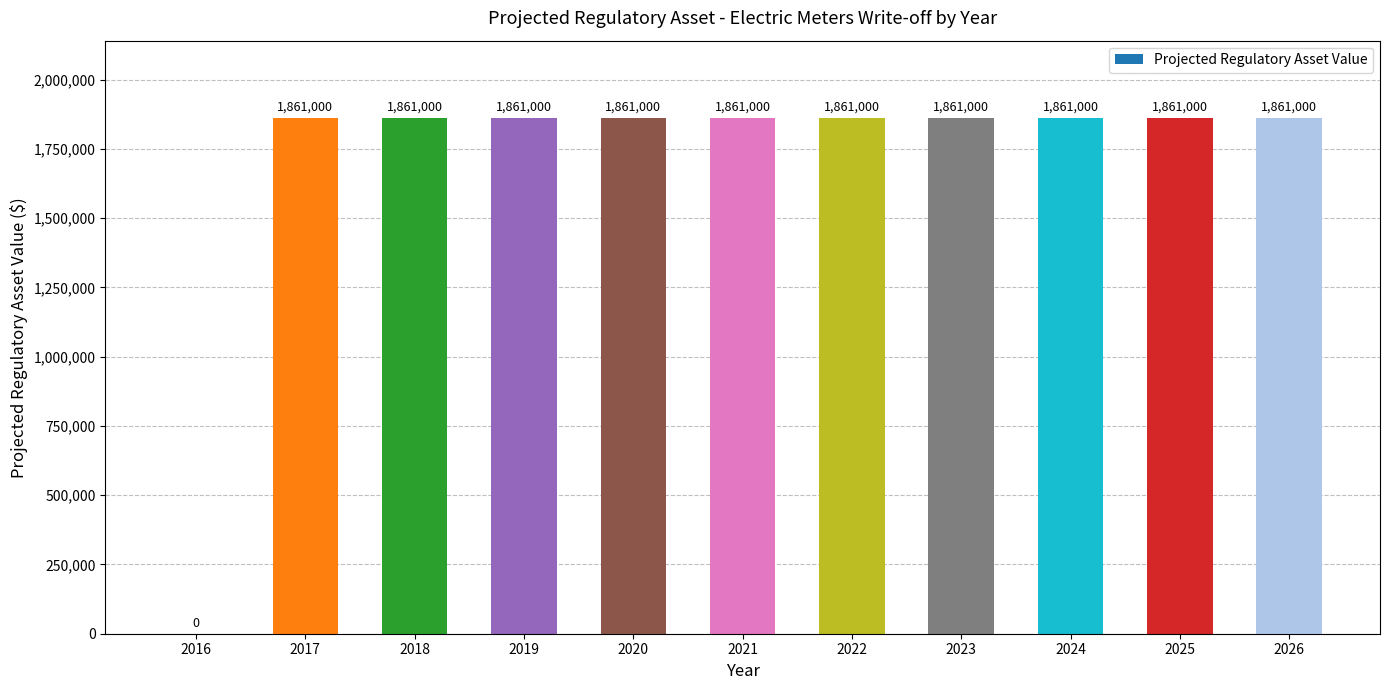

What is the maximum value shown in the chart?

1861000